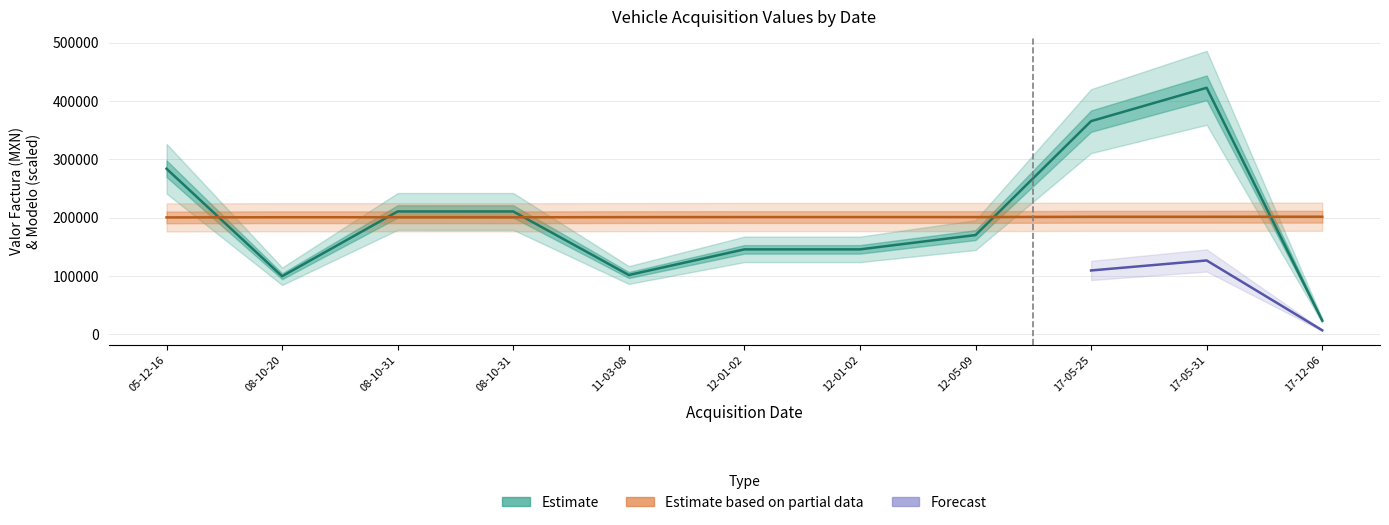

What is the difference between the second highest and second lowest values in the Valor Factura series?

265857.0